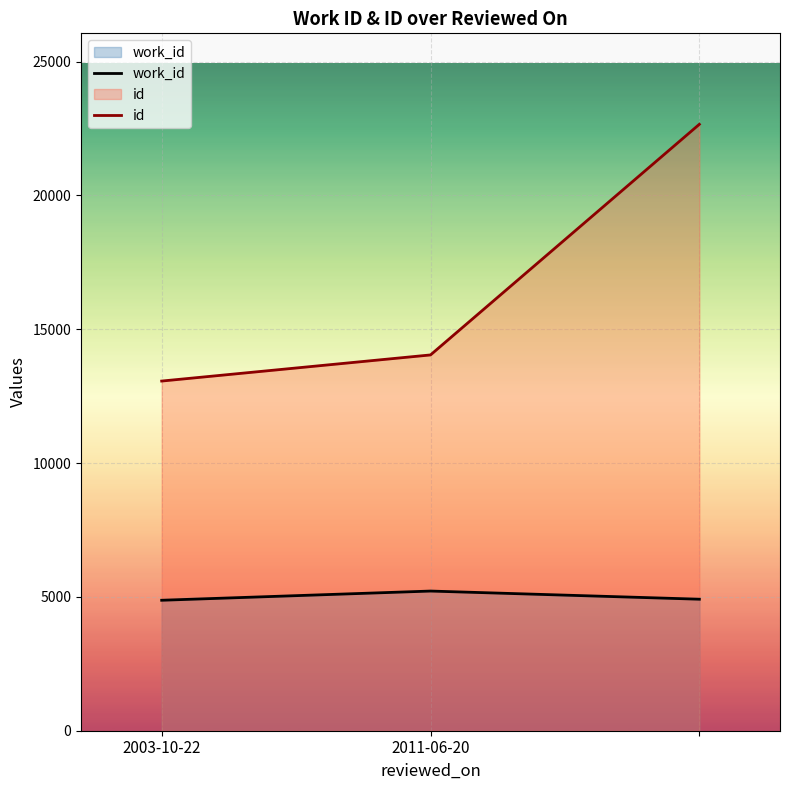

What is the greatest value displayed?

22660